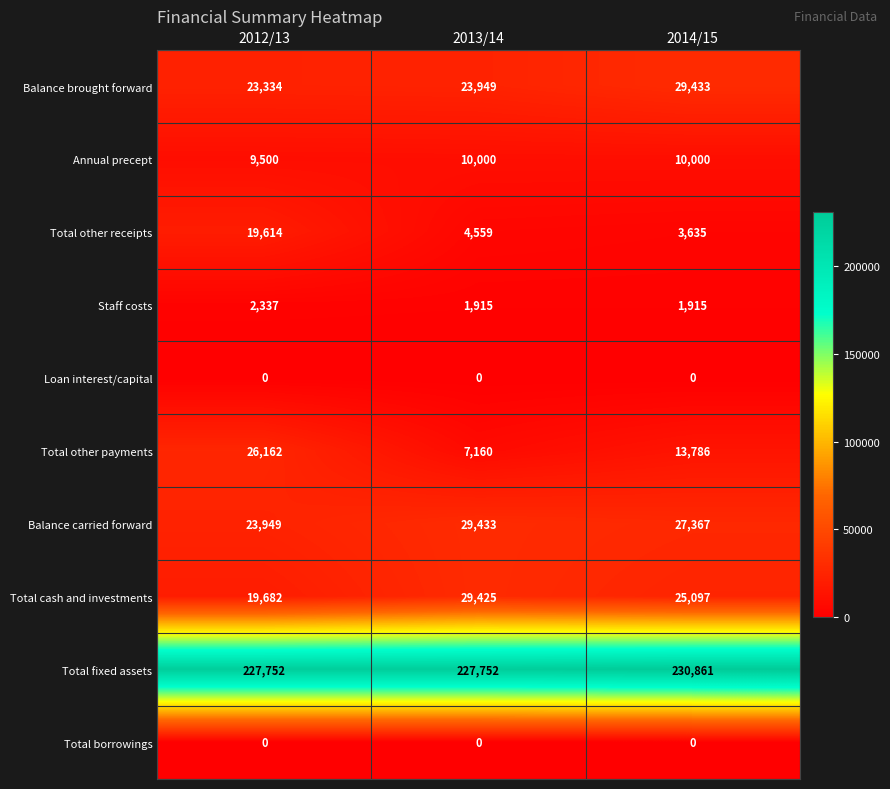

What is the spread (max minus min) of values at 2013/14?

227752